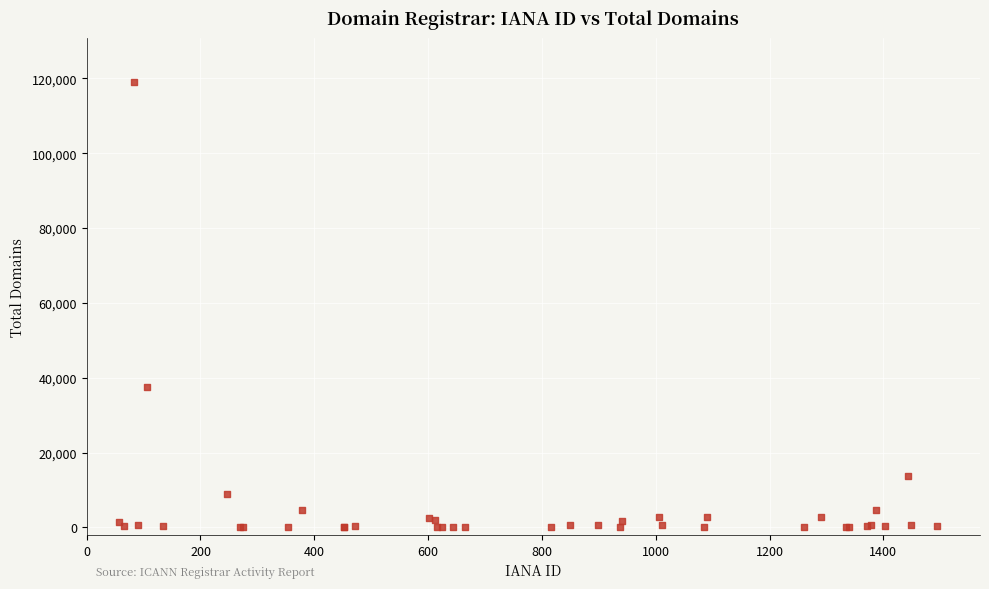

What Y value in the scatter plot is closest to 59474?

37390